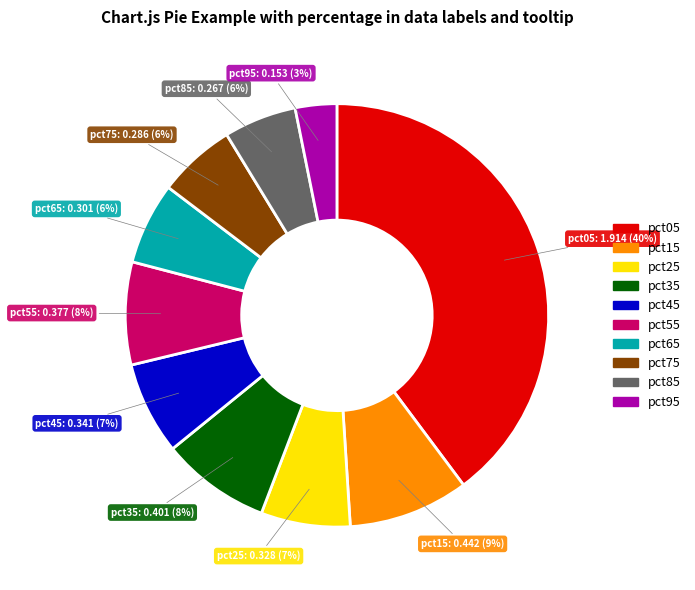

To the nearest percent, what portion does pct45 represent?

7%